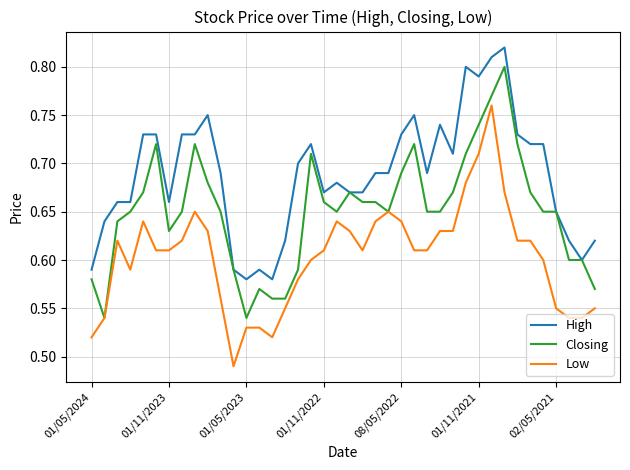

True or false: High and Low intersect in this chart.

False